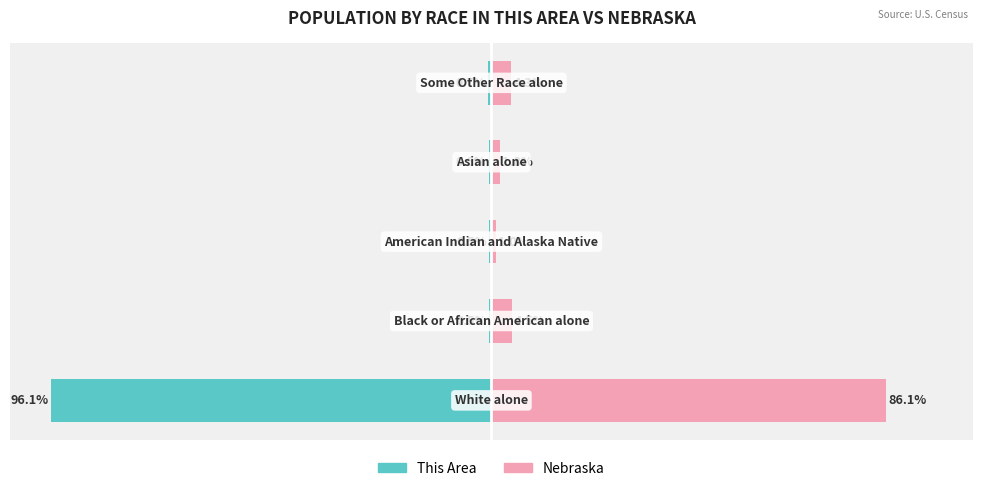

Reading right to left, extract all data points from this chart.

This Area: −25=-0.7	−50=-0.6	−75=-0.5	−100=-0.5	−125=-96.1
Nebraska: −25=4.3	−50=1.8	−75=1.0	−100=4.5	−125=86.1